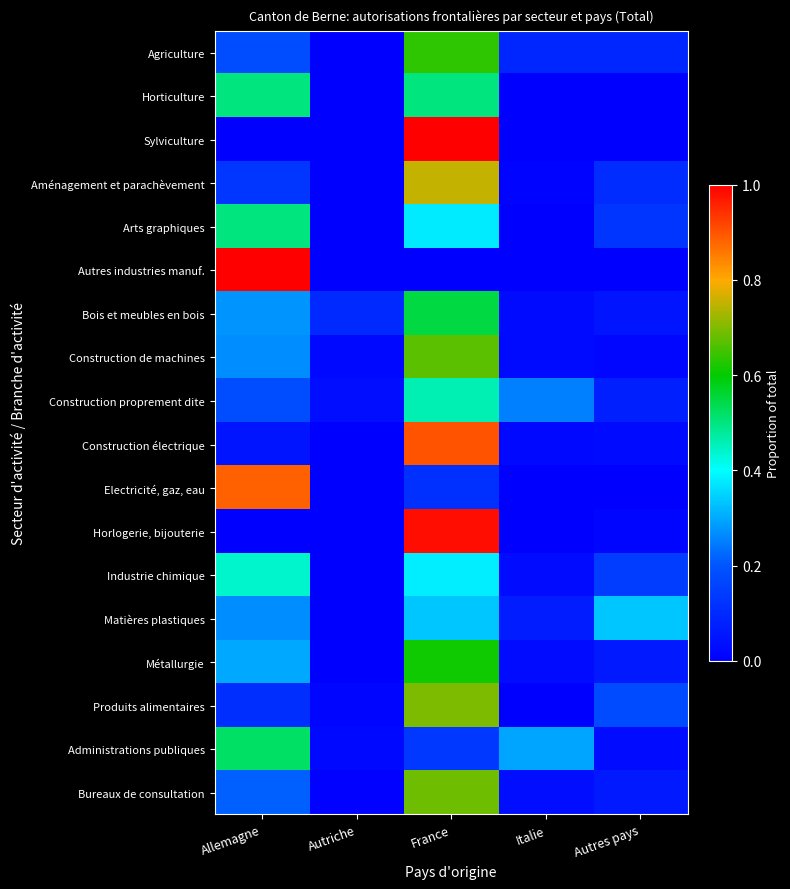

Reading right to left, what are all the values shown in this chart?

Agriculture: Autres pays=0.1	Italie=0.1	France=0.6	Autriche=0.0	Allemagne=0.2
Horticulture: Autres pays=0.0	Italie=0.0	France=0.5	Autriche=0.0	Allemagne=0.5
Sylviculture: Autres pays=0.0	Italie=0.0	France=1.0	Autriche=0.0	Allemagne=0.0
Aménagement et parachèvement: Autres pays=0.1	Italie=0.0	France=0.8	Autriche=0.0	Allemagne=0.1
Arts graphiques: Autres pays=0.1	Italie=0.0	France=0.4	Autriche=0.0	Allemagne=0.5
Autres industries manuf.: Autres pays=0.0	Italie=0.0	France=0.0	Autriche=0.0	Allemagne=1.0
Bois et meubles en bois: Autres pays=0.1	Italie=0.0	France=0.6	Autriche=0.1	Allemagne=0.3
Construction de machines: Autres pays=0.0	Italie=0.0	France=0.7	Autriche=0.0	Allemagne=0.3
Construction proprement dite: Autres pays=0.1	Italie=0.2	France=0.5	Autriche=0.0	Allemagne=0.2
Construction électrique: Autres pays=0.0	Italie=0.0	France=0.9	Autriche=0.0	Allemagne=0.0
Electricité, gaz, eau: Autres pays=0.0	Italie=0.0	France=0.1	Autriche=0.0	Allemagne=0.9
Horlogerie, bijouterie: Autres pays=0.0	Italie=0.0	France=1.0	Autriche=0.0	Allemagne=0.0
Industrie chimique: Autres pays=0.1	Italie=0.0	France=0.4	Autriche=0.0	Allemagne=0.4
Matières plastiques: Autres pays=0.3	Italie=0.1	France=0.3	Autriche=0.0	Allemagne=0.3
Métallurgie: Autres pays=0.1	Italie=0.0	France=0.6	Autriche=0.0	Allemagne=0.3
Produits alimentaires: Autres pays=0.2	Italie=0.0	France=0.7	Autriche=0.0	Allemagne=0.1
Administrations publiques: Autres pays=0.0	Italie=0.3	France=0.1	Autriche=0.0	Allemagne=0.5
Bureaux de consultation: Autres pays=0.1	Italie=0.0	France=0.7	Autriche=0.0	Allemagne=0.2